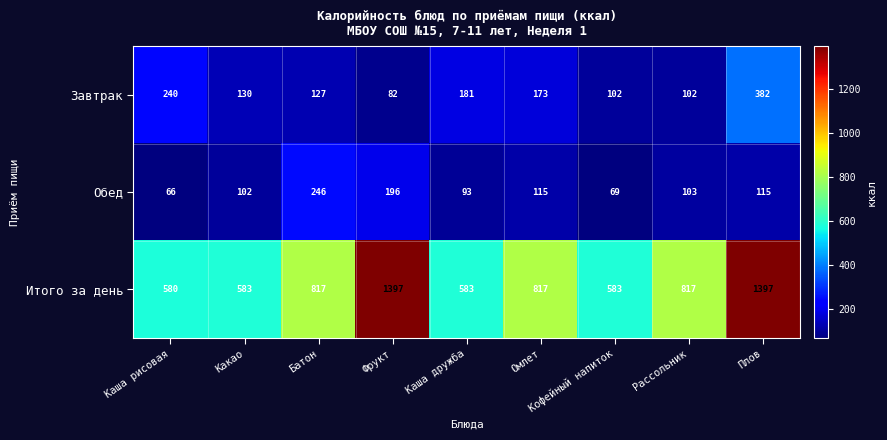

What is the difference between the maximum and minimum values in the Завтрак series?

300